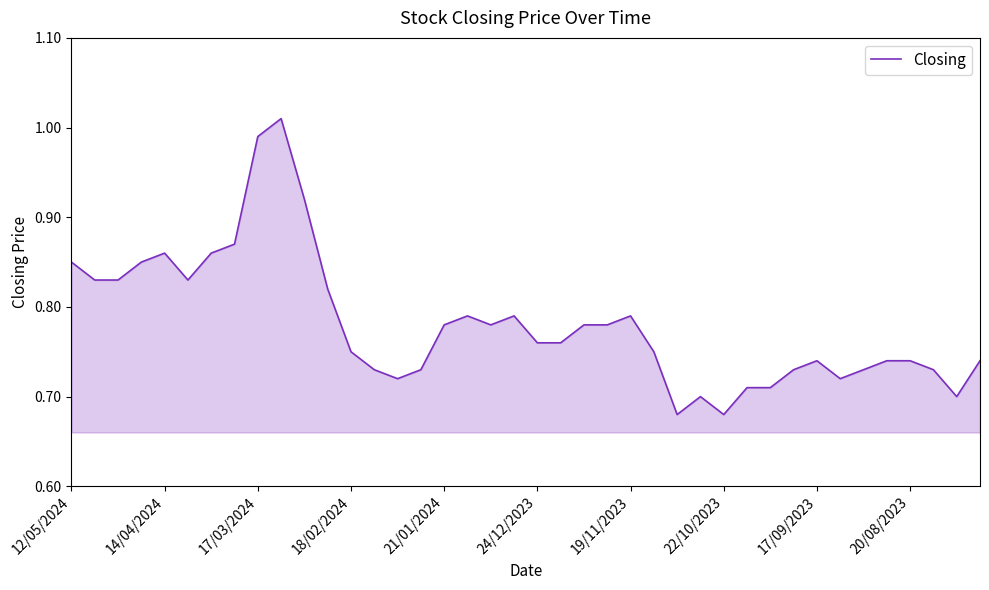

Does the chart display data point markers on the line(s)?

No